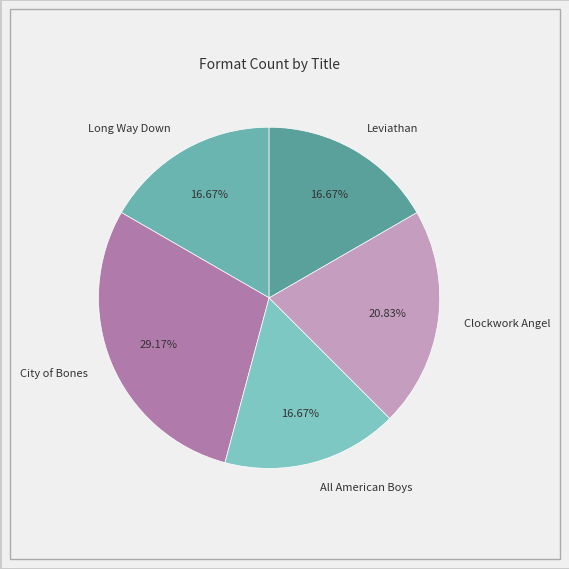

What percentage is NOT represented by Leviathan?

83.3%